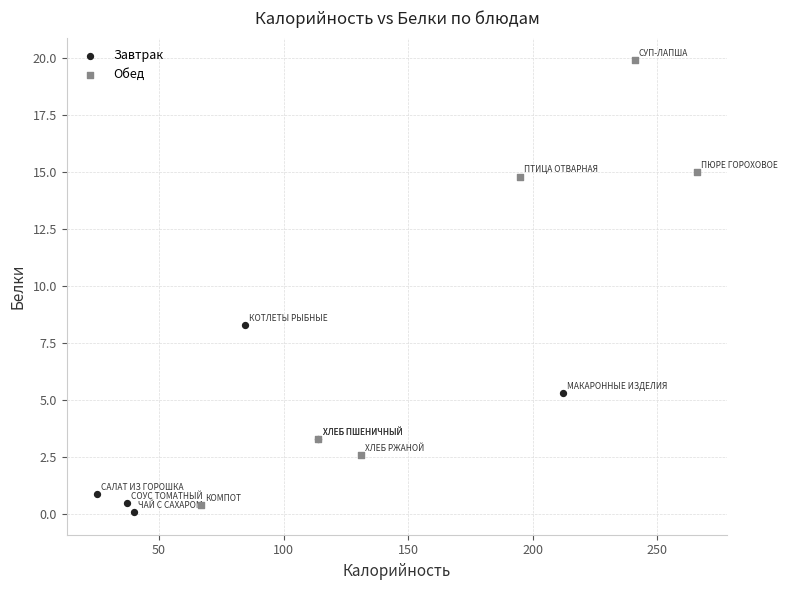

Which series contains the highest Y value?

Обед